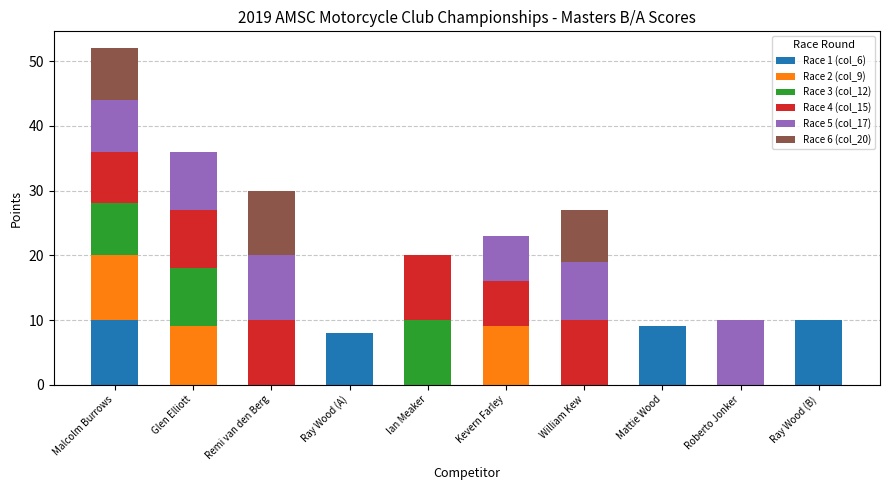

What is the total value across all series at Roberto Jonker?

10